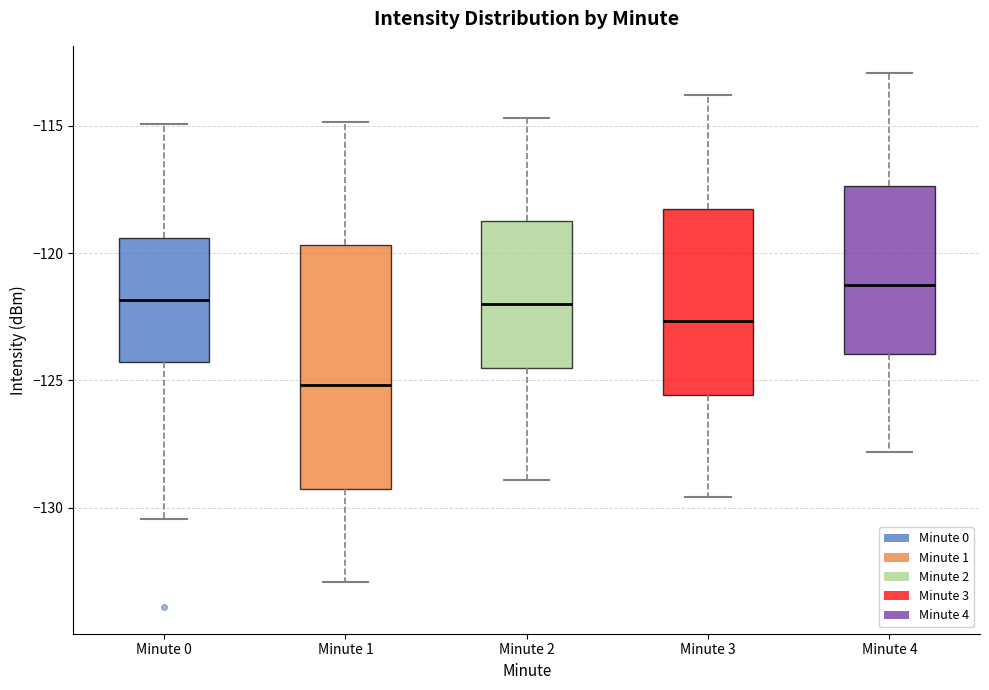

Which box is the tallest, from its lower edge to its upper edge?

Minute 1